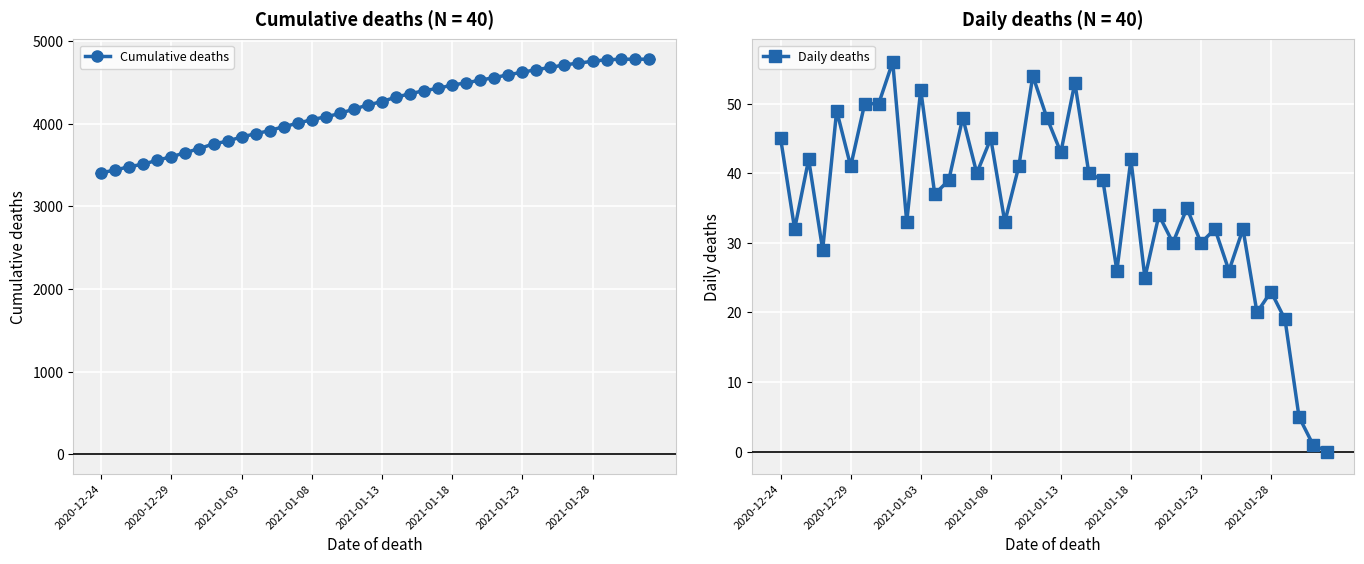

Which series has the widest spread of Y values?

Cumulative deaths